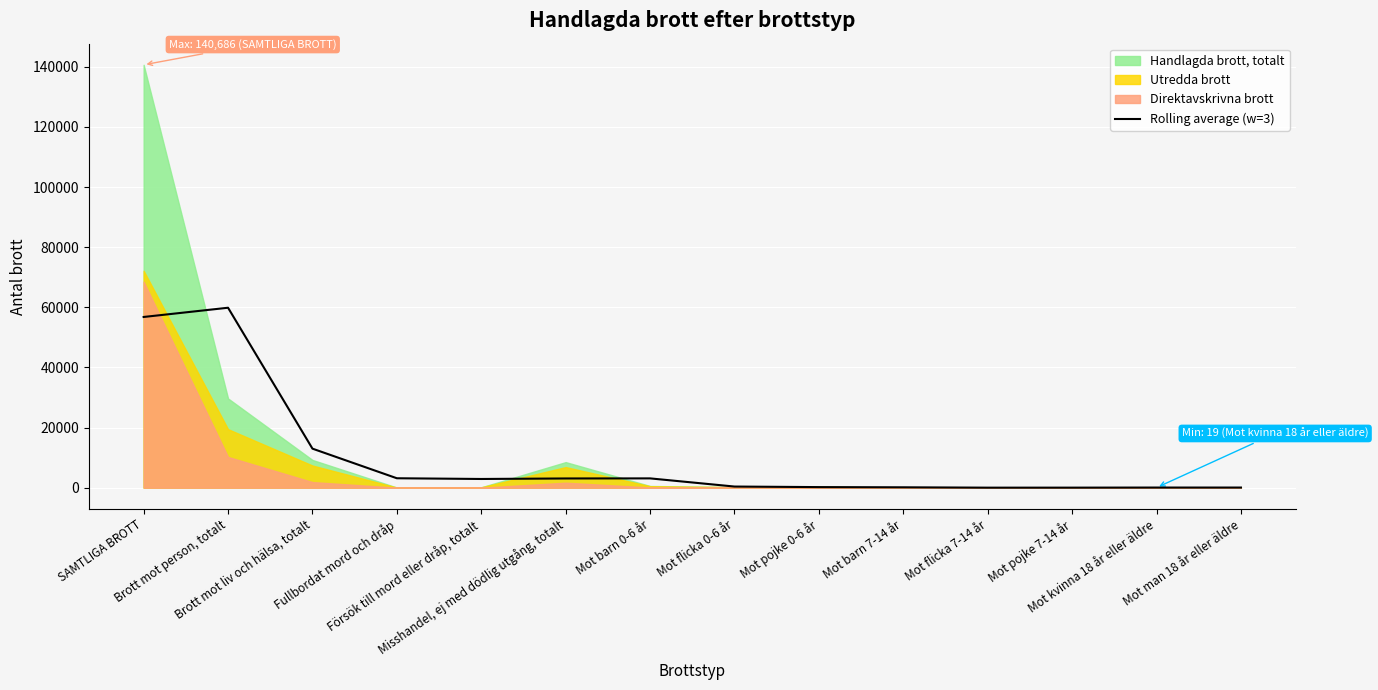

How many values are below 2887?

7